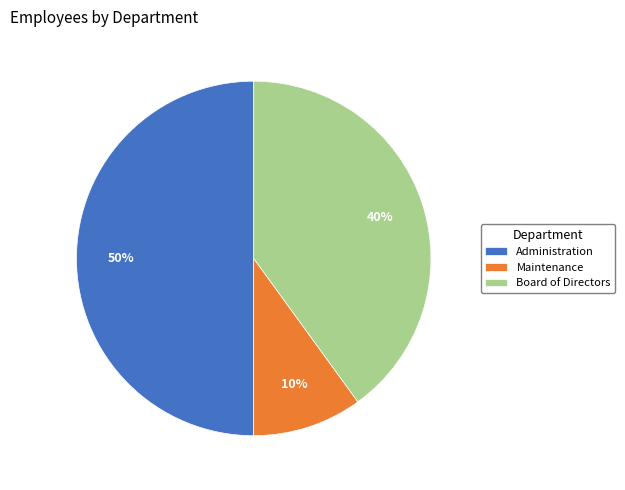

To the nearest percent, what portion does Maintenance represent?

10%